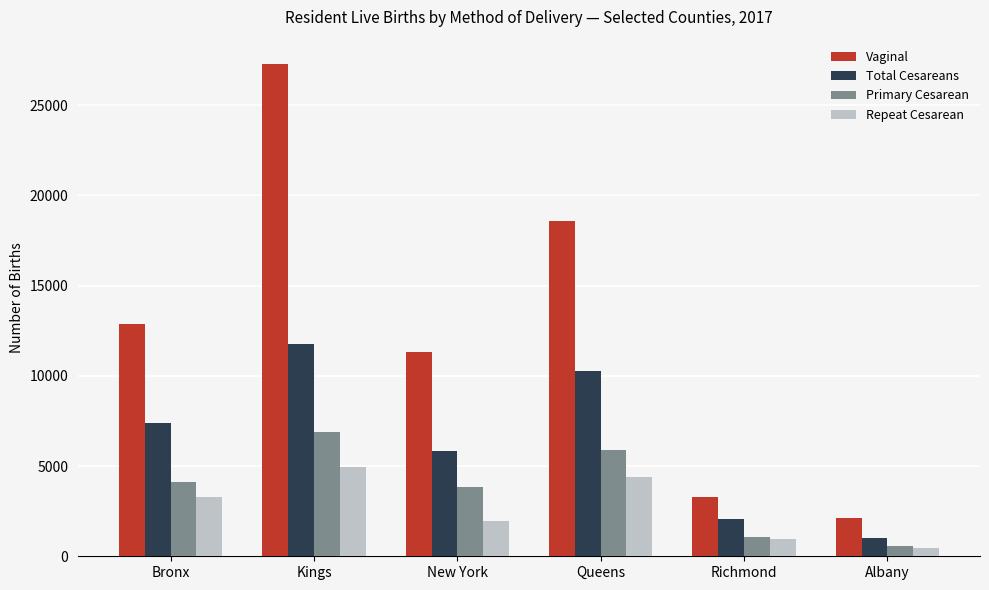

What is the highest value of the Primary Cesarean series?

6869